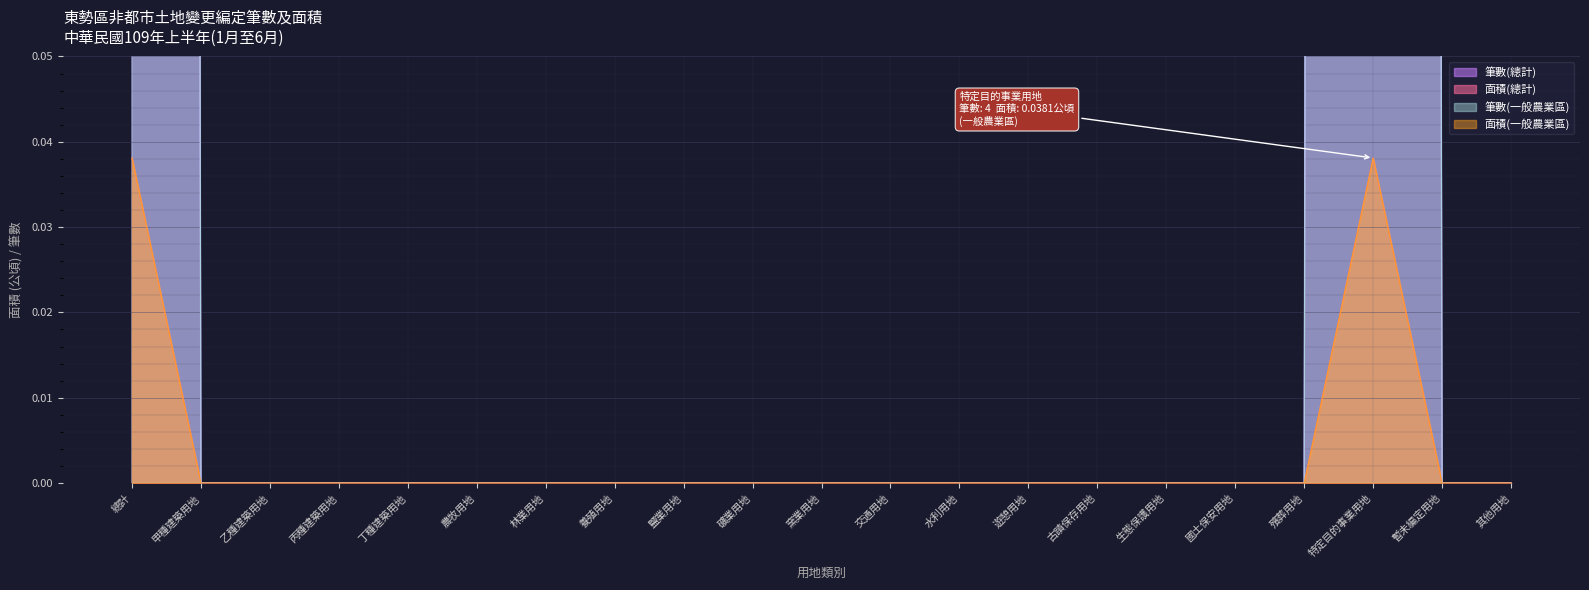

How many interior local peaks does the 筆數(總計) series have?

1